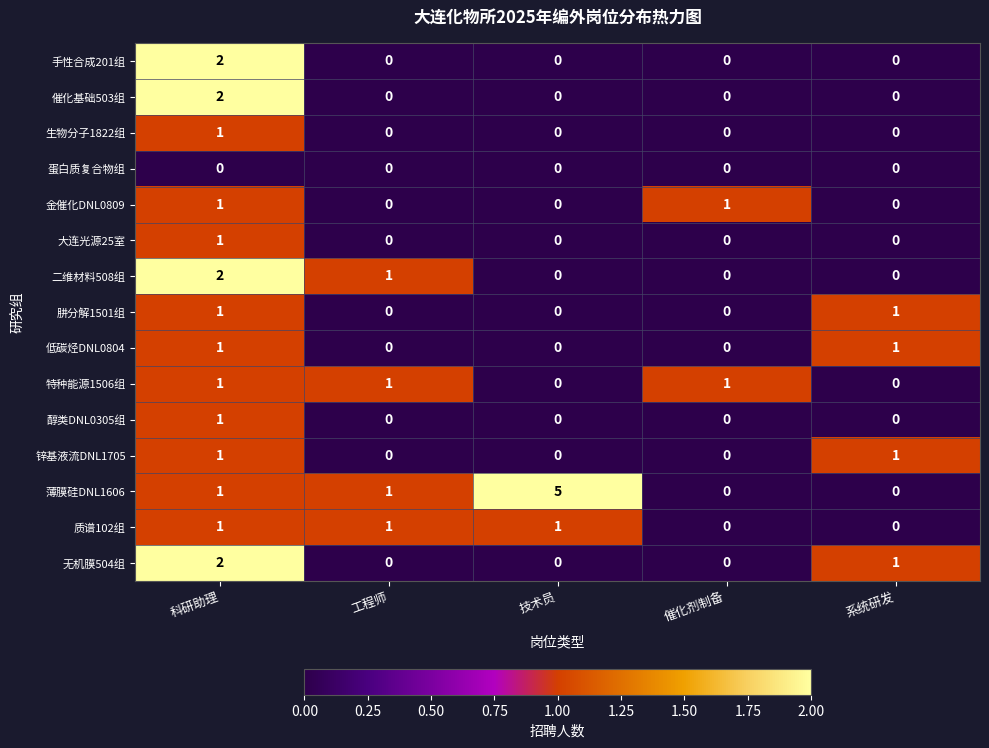

Which category has the highest value in the 薄膜硅DNL1606 series?

技术员